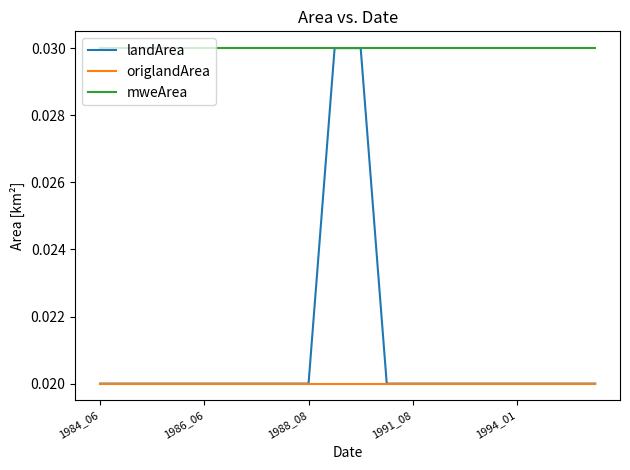

Which series has the largest total across all categories?

mweArea